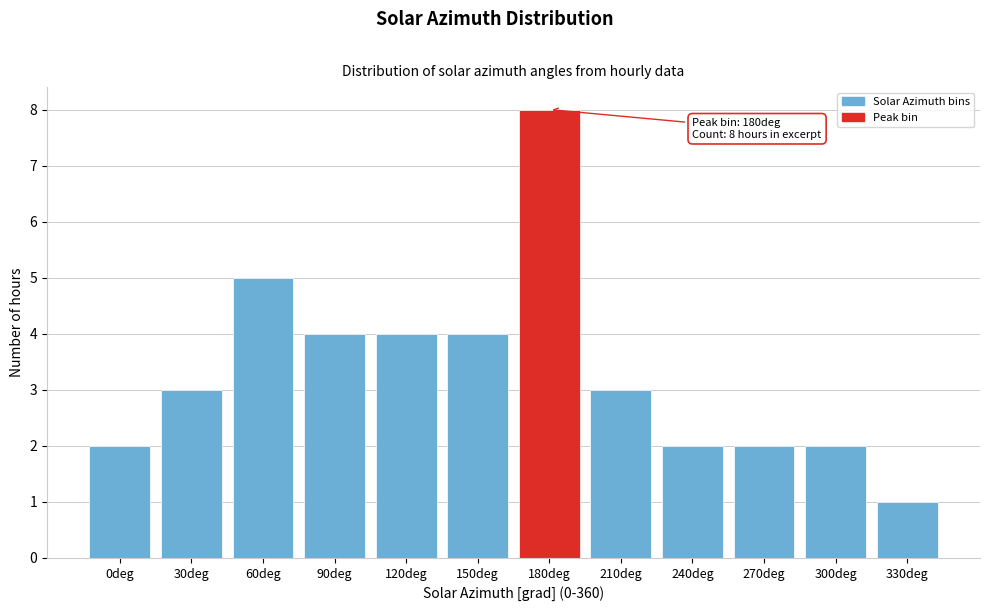

Reading left to right, extract all data points from this chart.

2	3	5	4	4	4	8	3	2	2	2	1